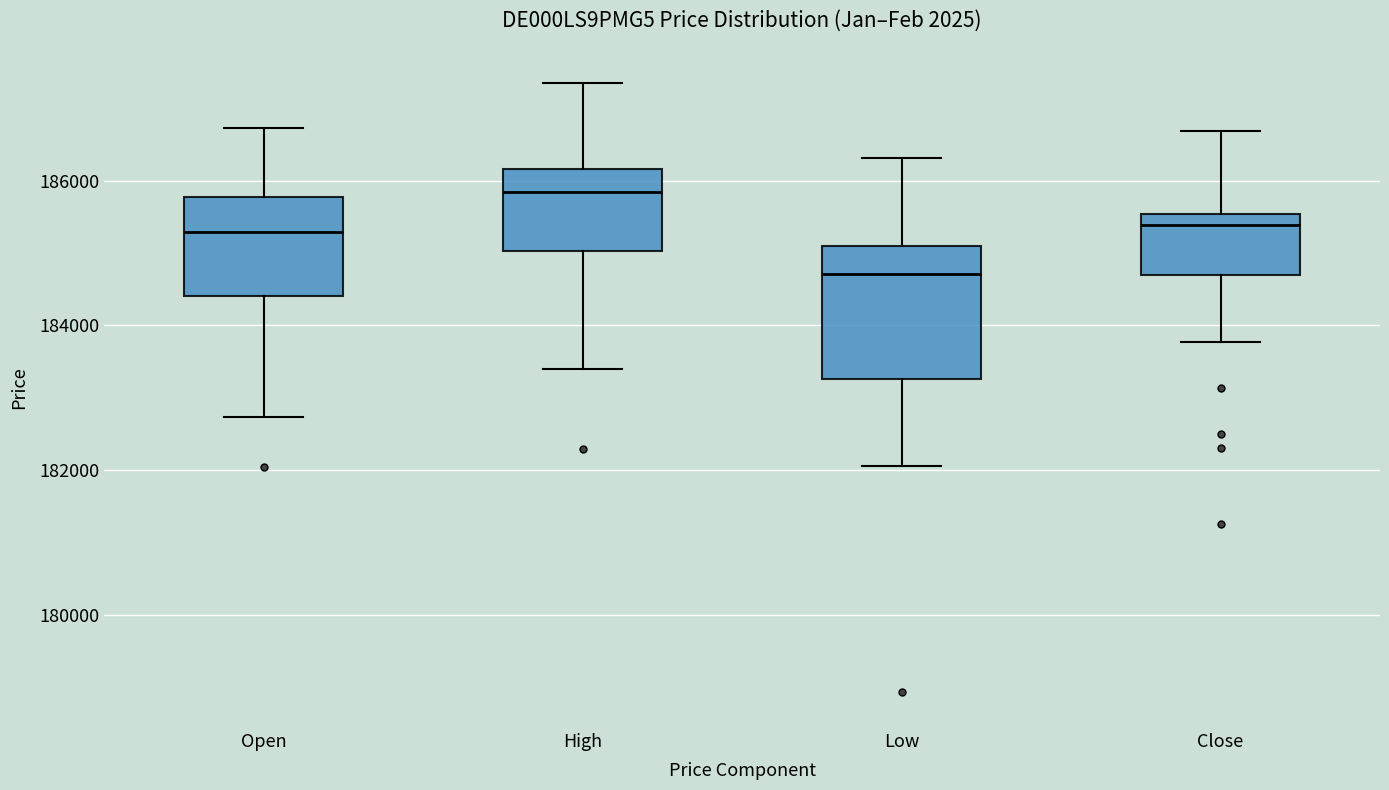

Where is the lower edge of the box for Low on the y-axis? The values are not printed on the chart, so give them approximately, as read against the axis.

183200